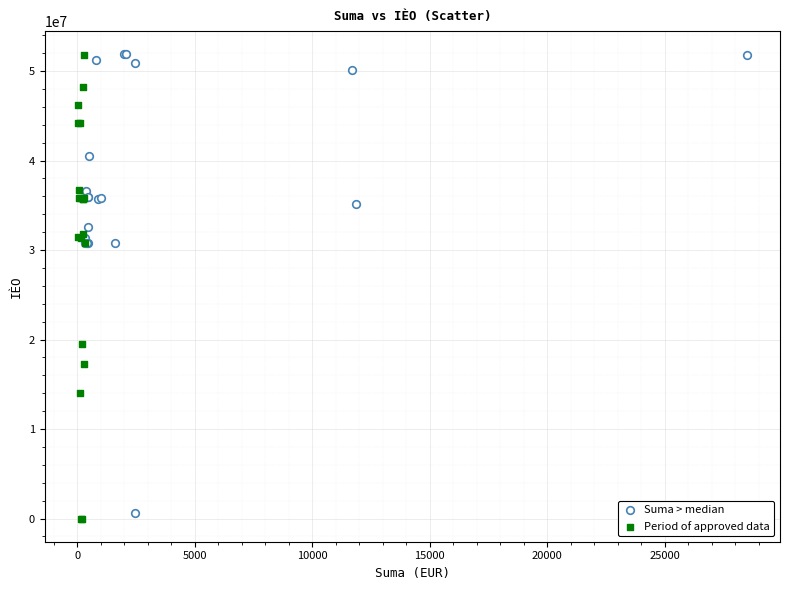

Which series has the largest Y range (max minus min)?

Period of approved data